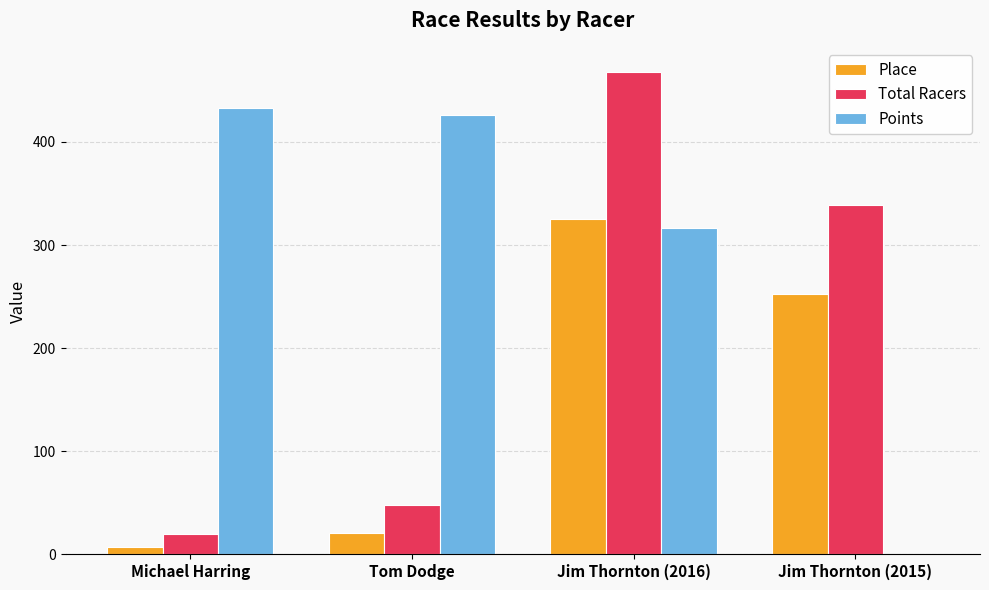

Does the chart contain stacked bars?

No